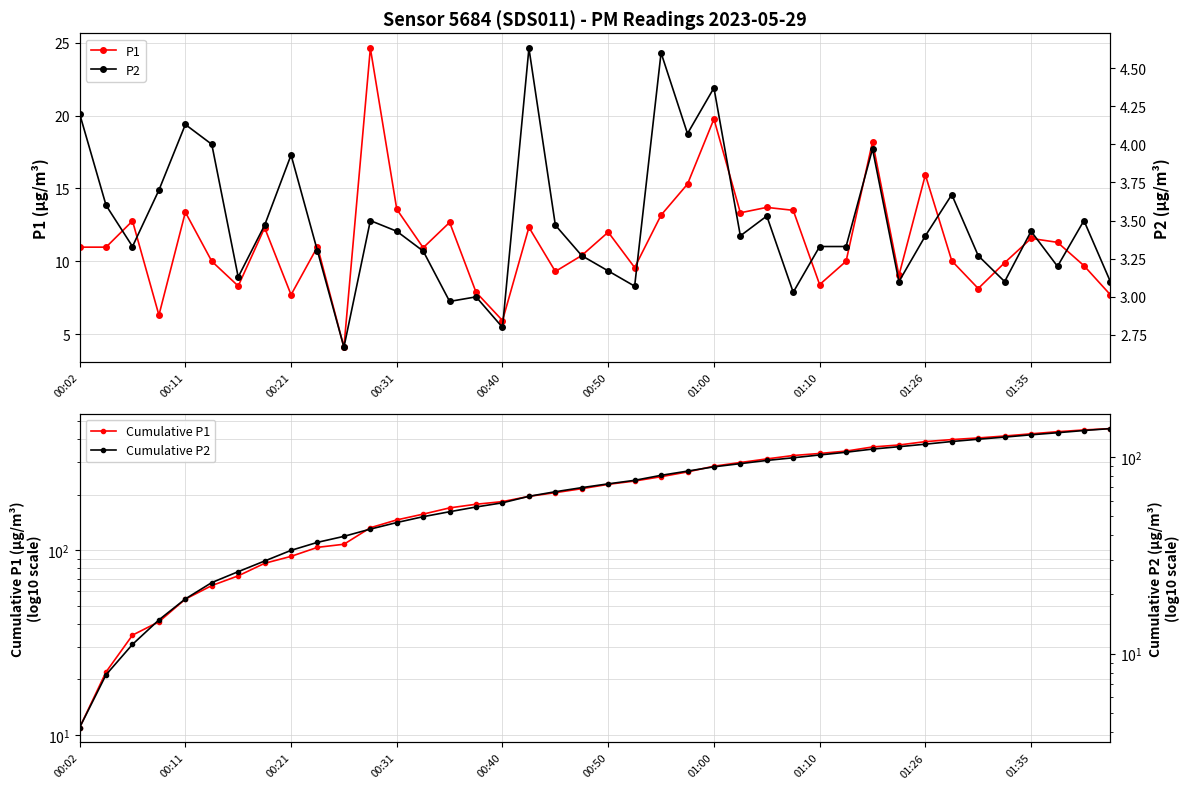

The value of P1 at 01:26 is 25.9. True or false?

False